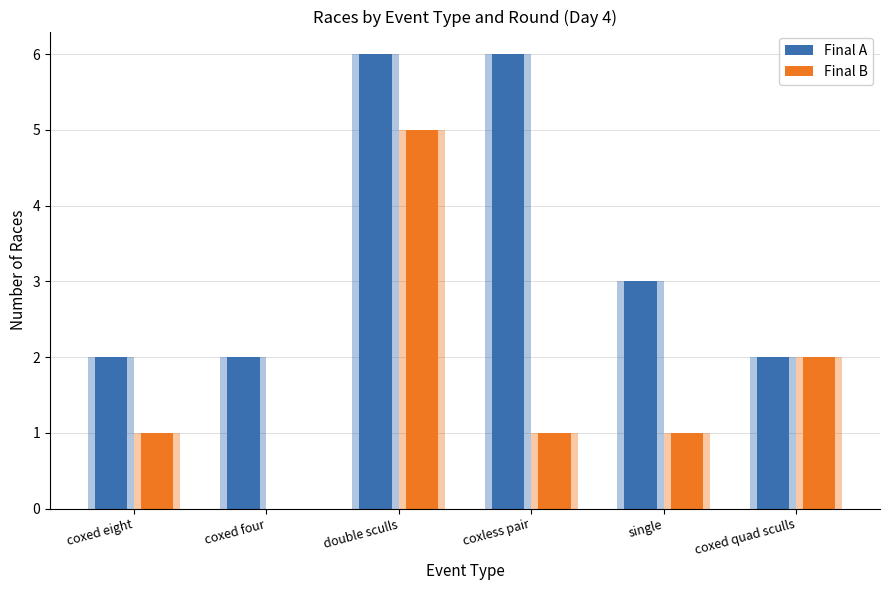

At which label does Final A first exceed 3?

double sculls